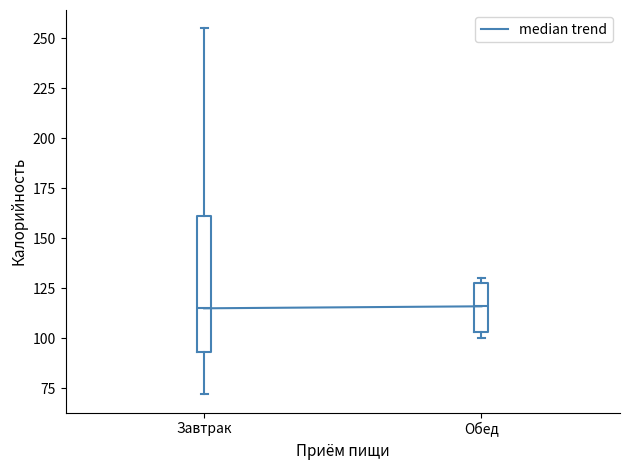

Which box is the tallest, from its lower edge to its upper edge?

Завтрак